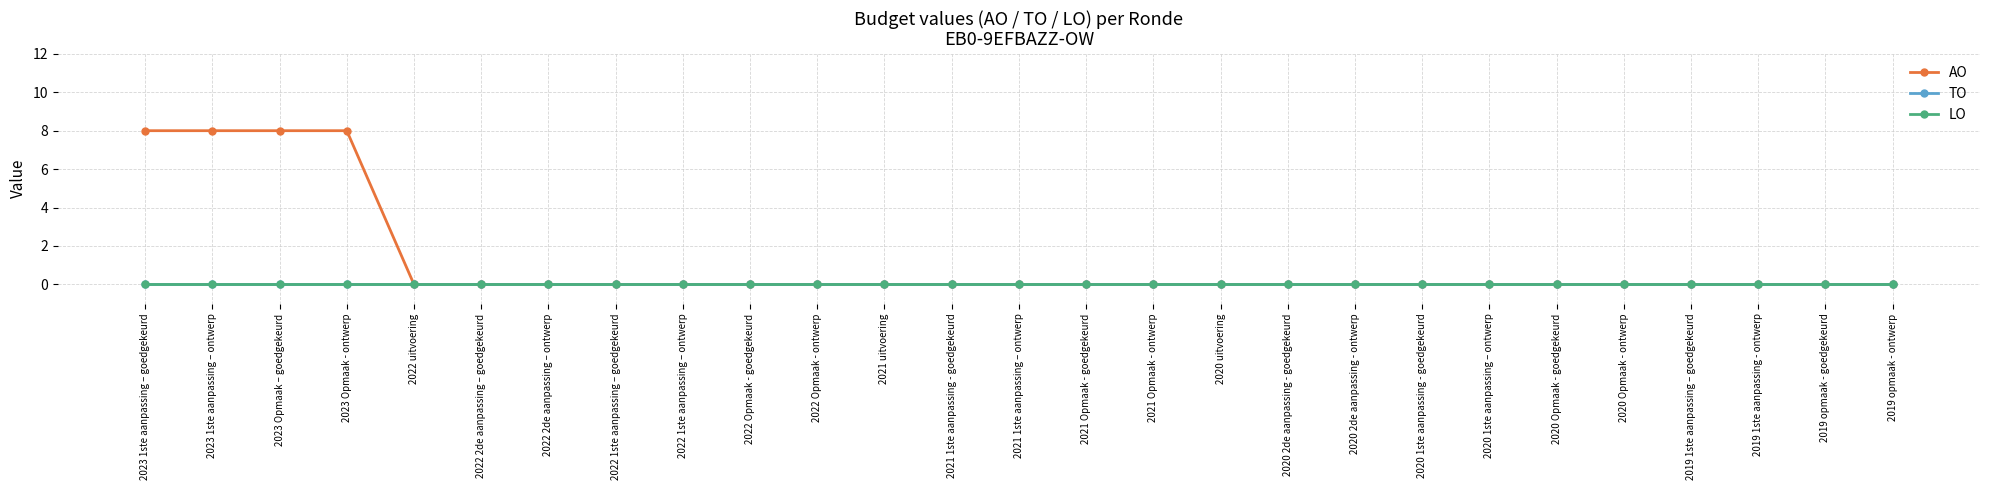

Which label corresponds to the largest value in the chart?

2023 1ste aanpassing – goedgekeurd